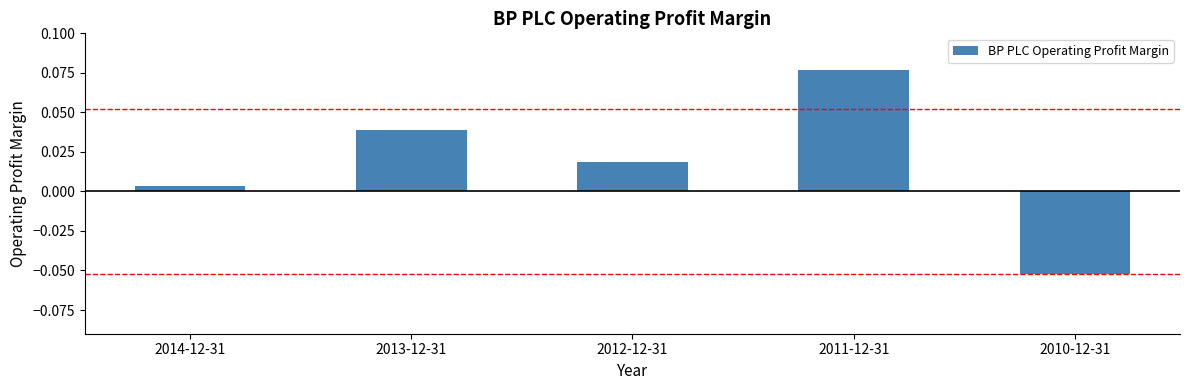

How many values exceed 0?

4